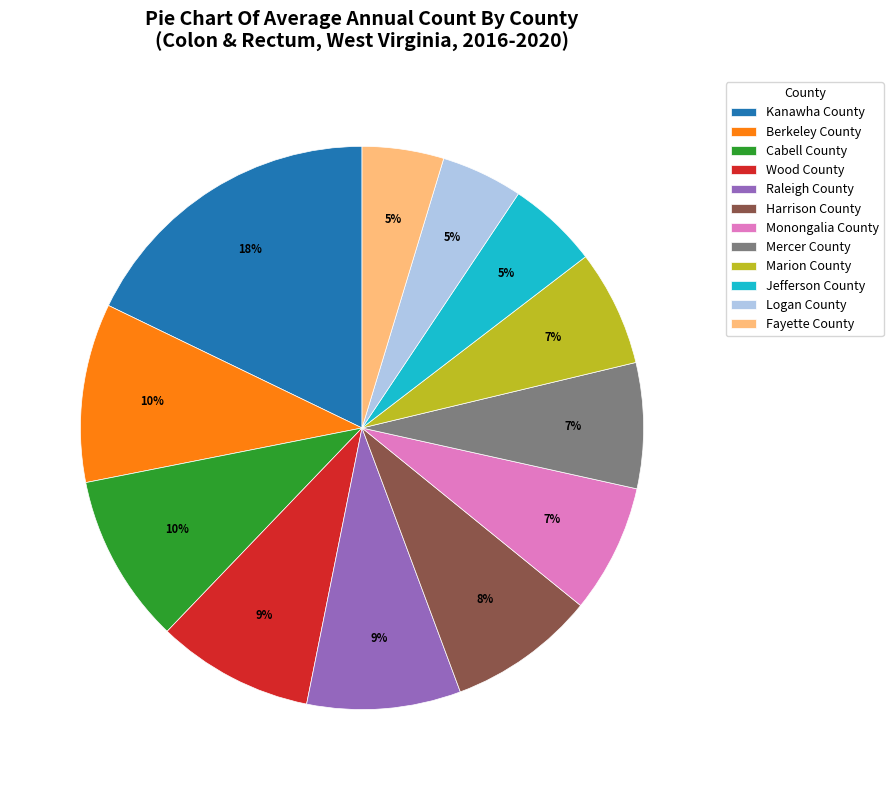

How many segments does this pie chart have?

12